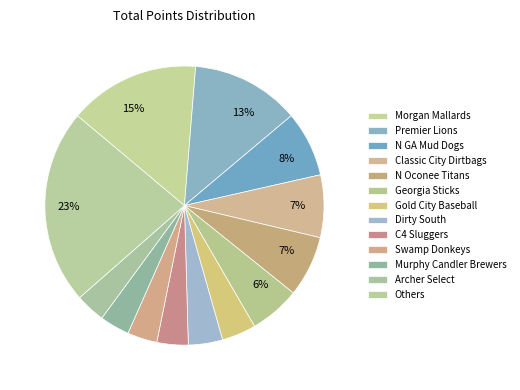

How many segments does this pie chart have?

13